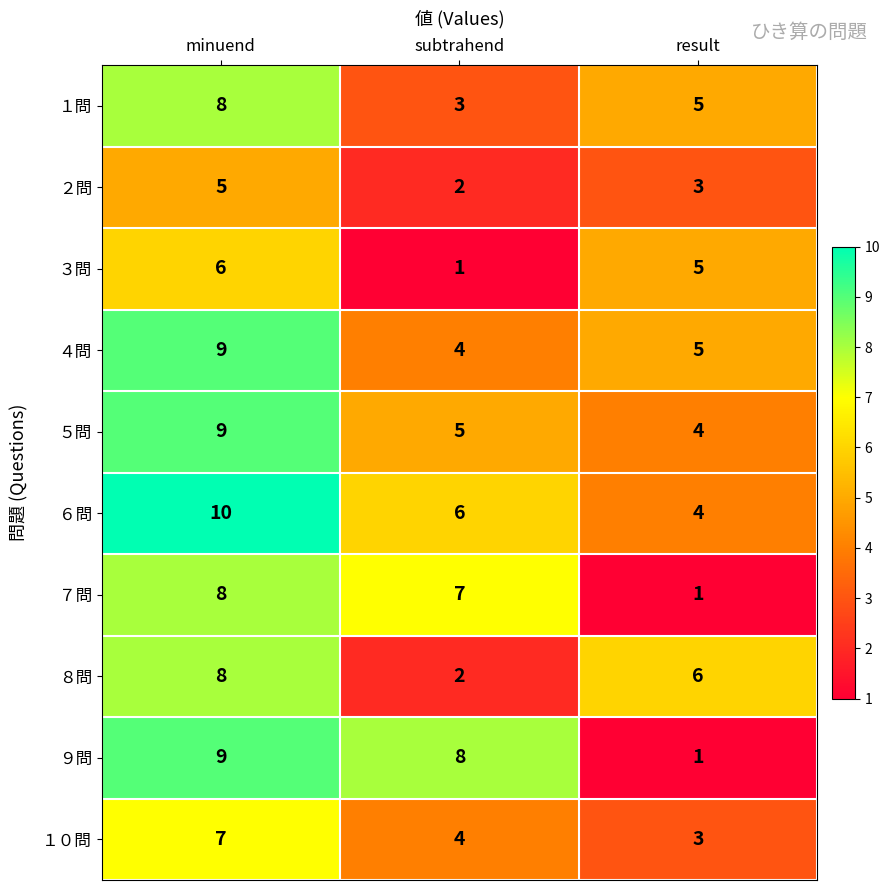

Reading right to left, extract all data points from this chart.

１問: result=5	subtrahend=3	minuend=8
２問: result=3	subtrahend=2	minuend=5
３問: result=5	subtrahend=1	minuend=6
４問: result=5	subtrahend=4	minuend=9
５問: result=4	subtrahend=5	minuend=9
６問: result=4	subtrahend=6	minuend=10
７問: result=1	subtrahend=7	minuend=8
８問: result=6	subtrahend=2	minuend=8
９問: result=1	subtrahend=8	minuend=9
１０問: result=3	subtrahend=4	minuend=7